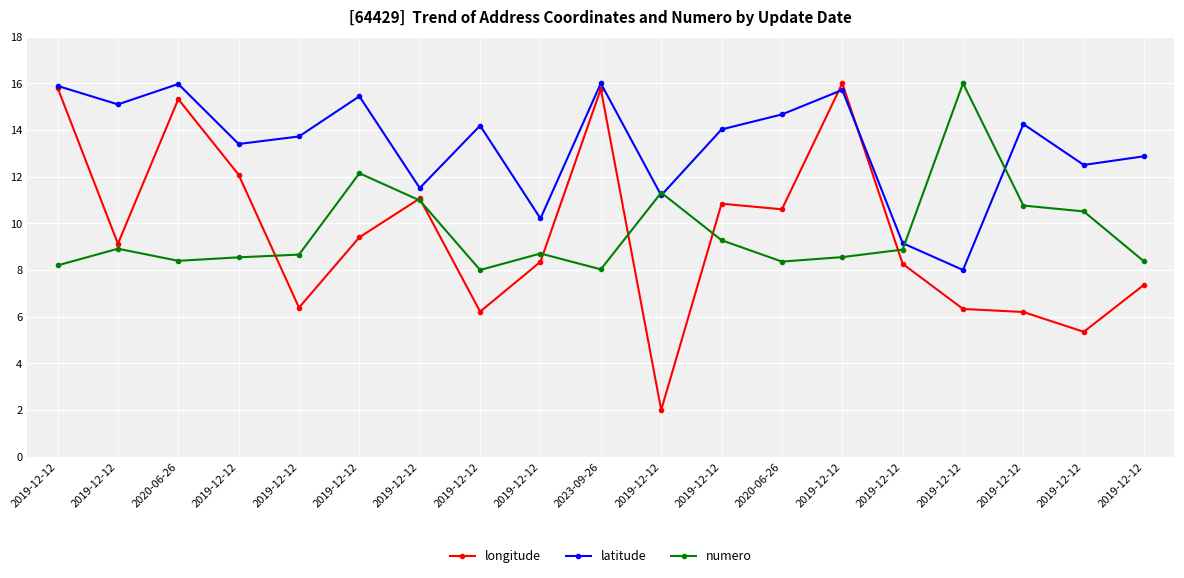

What are all the series names shown in the legend?

longitude, latitude, numero